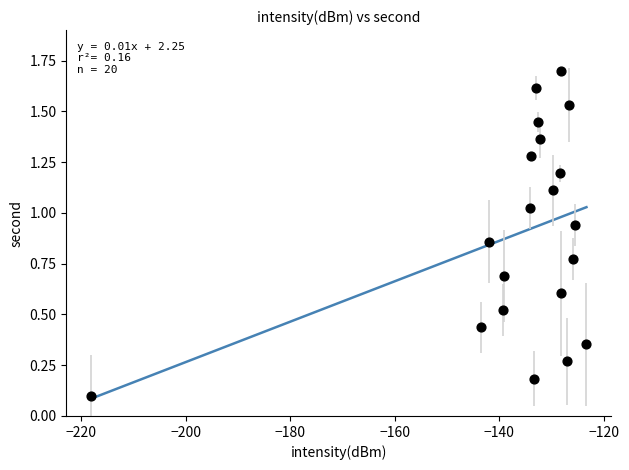

What is the range of X values (max minus min)?

94.8